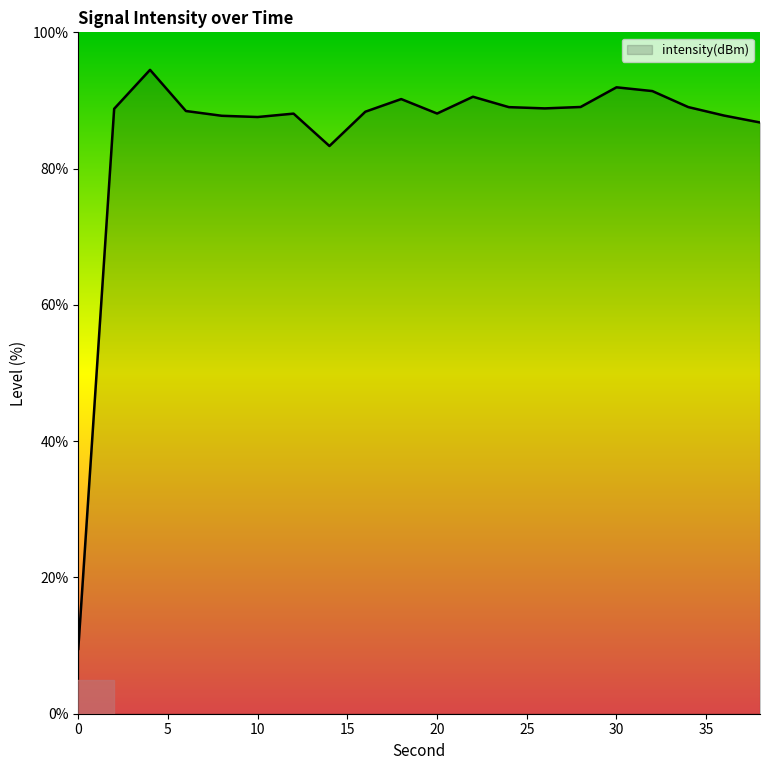

What is the smallest value displayed?

9.5